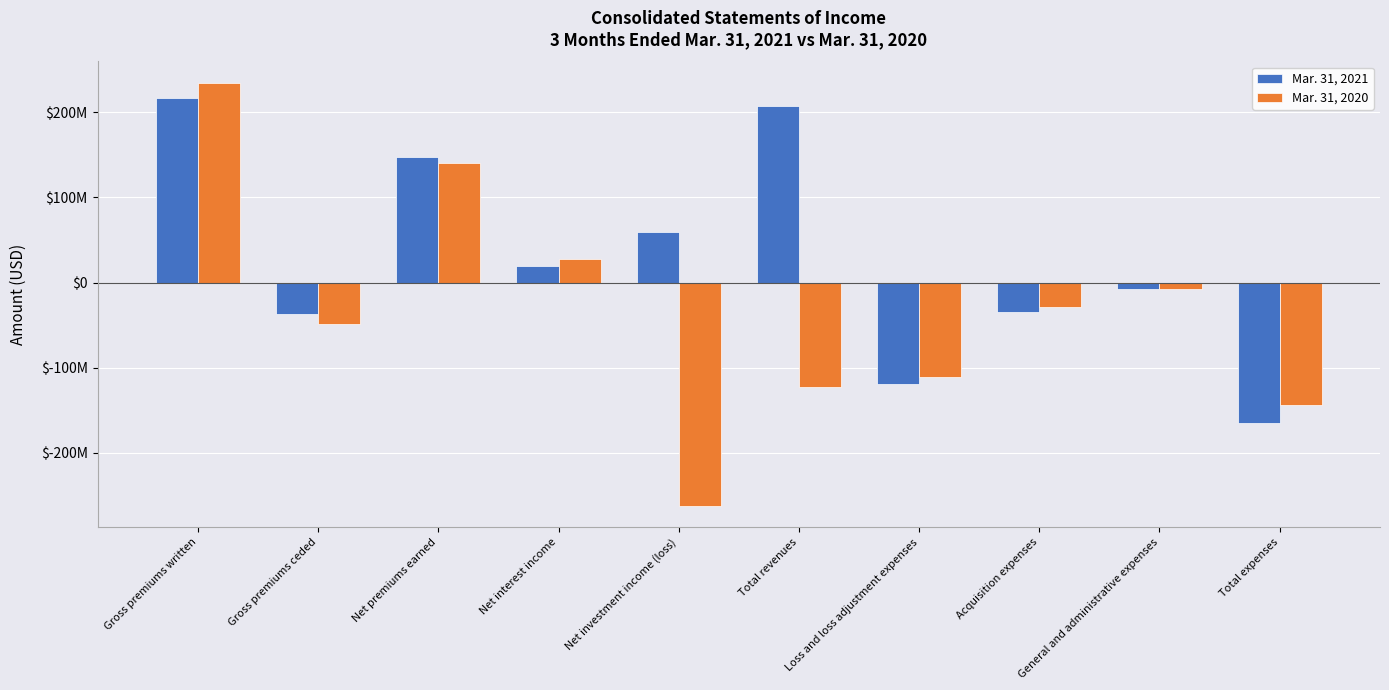

The Mar. 31, 2021 series shows -165323000 at Total expenses. True or false?

True